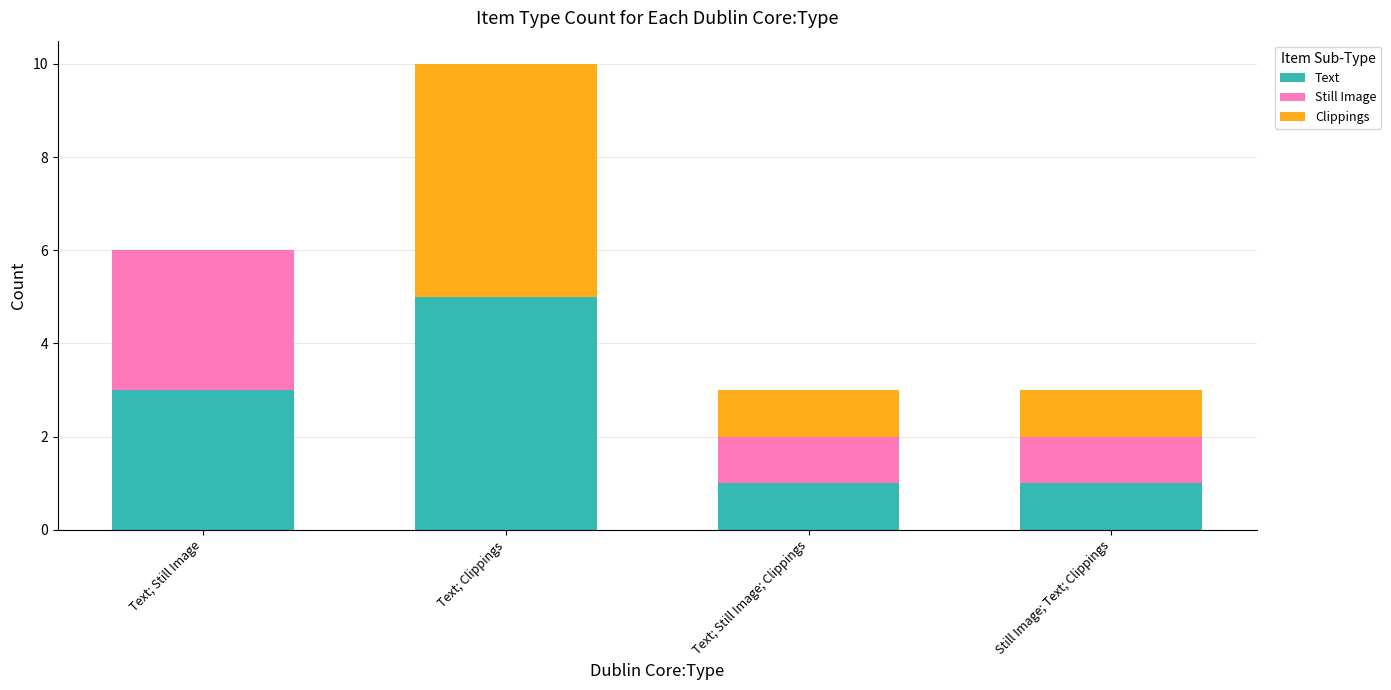

At which category is the sum across all series the highest?

Text; Clippings